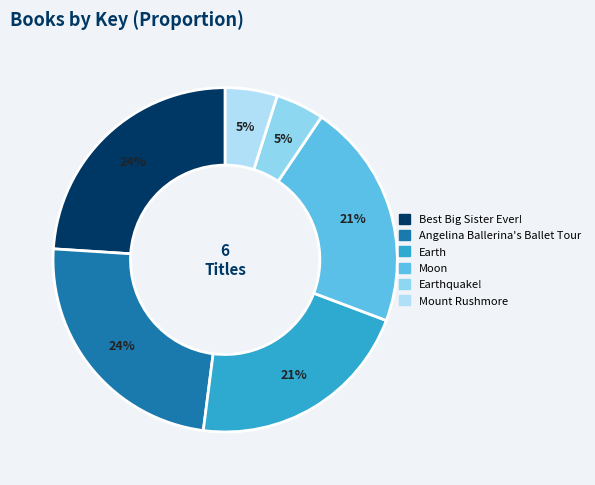

What is the smallest slice in the pie chart?

Earthquake!